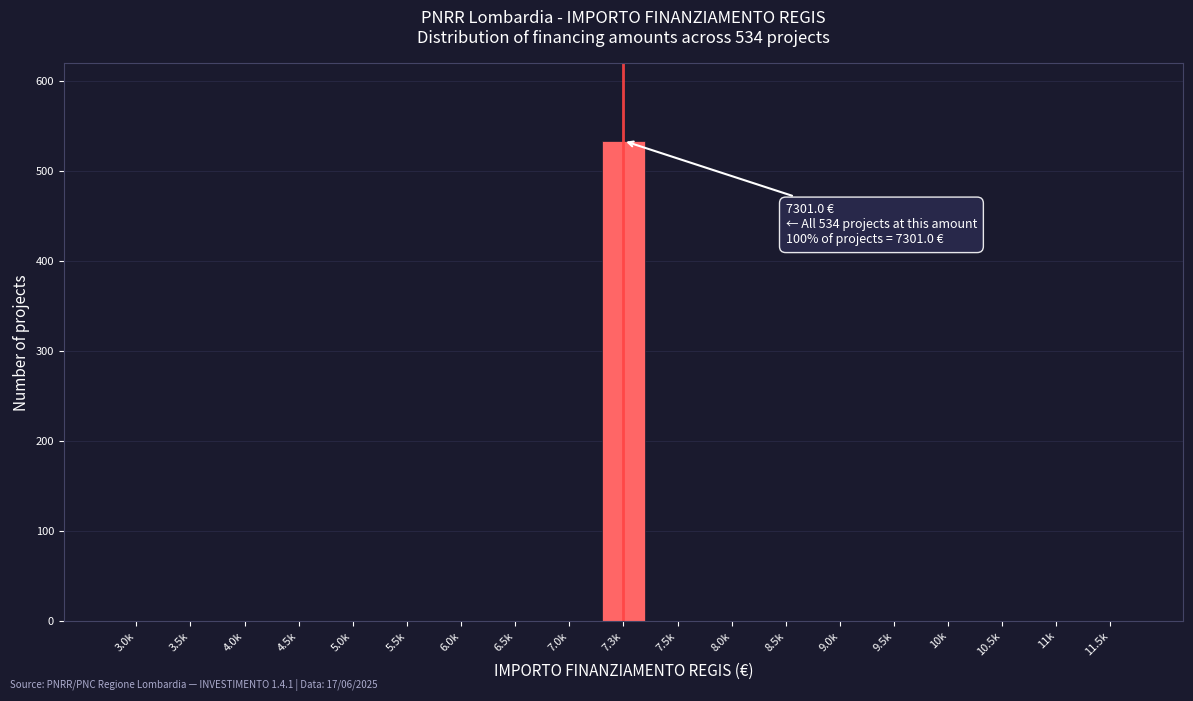

Reading right to left, extract all data points from this chart.

11.5k=0	11k=0	10.5k=0	10k=0	9.5k=0	9.0k=0	8.5k=0	8.0k=0	7.5k=0	7.3k=534	7.0k=0	6.5k=0	6.0k=0	5.5k=0	5.0k=0	4.5k=0	4.0k=0	3.5k=0	3.0k=0